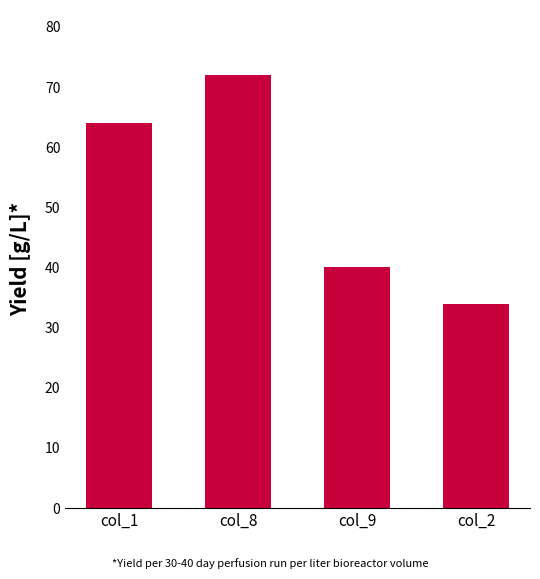

What is the approximate value at col_8, to the nearest 10?

70